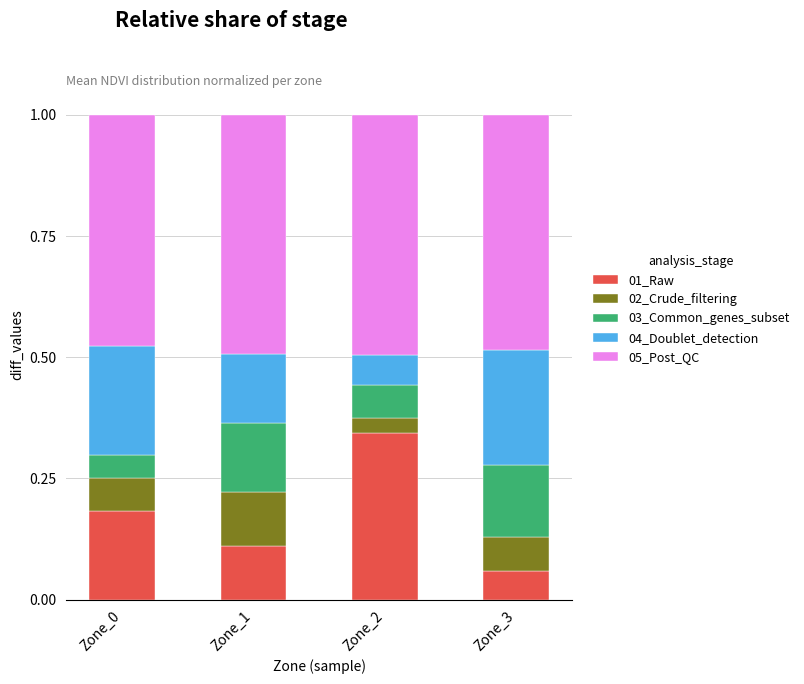

True or false: 01_Raw has a value of 0.2 at Zone_1.

False